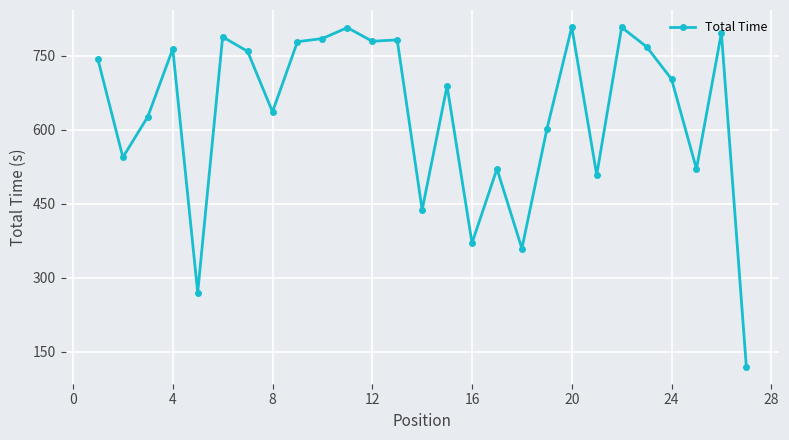

True or false: the data has more than 1 interior local peaks.

True